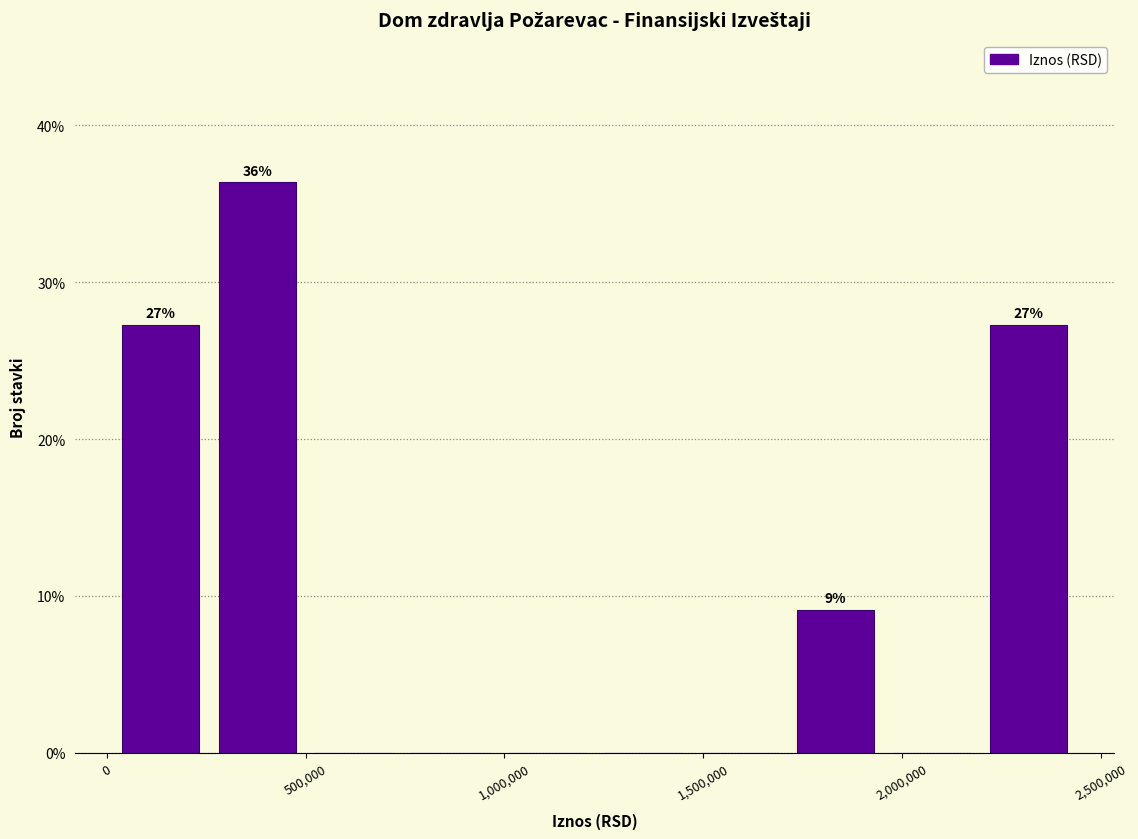

Over which range of the x-axis is the bar tallest?

250000 to 500000